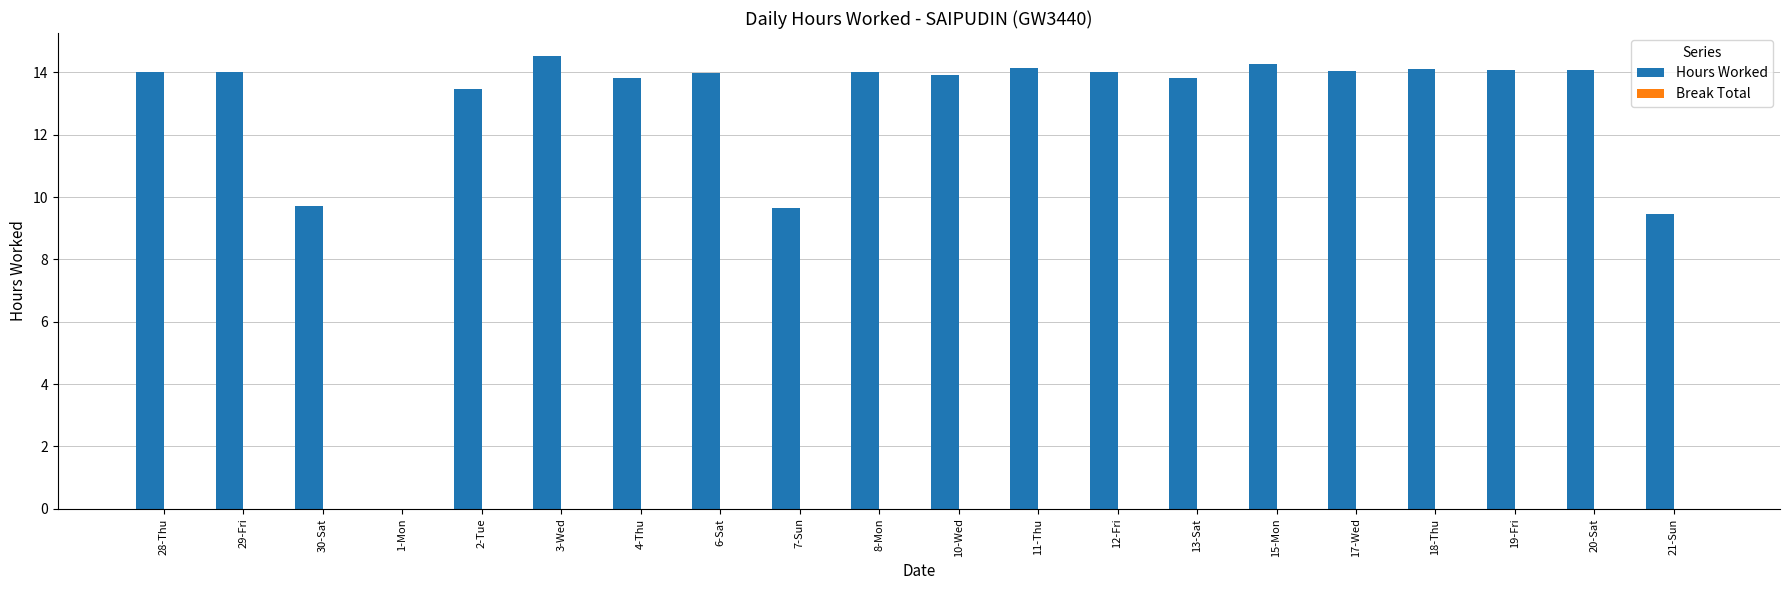

What is the greatest value displayed?

14.5